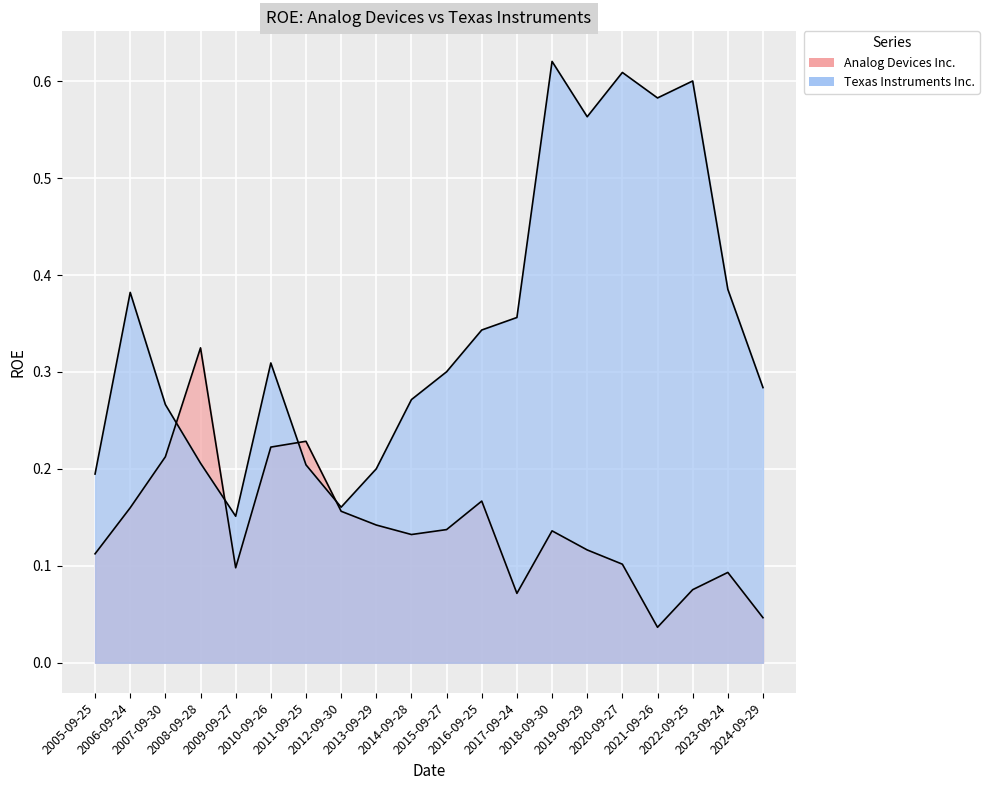

Count the number of data series in this chart.

2